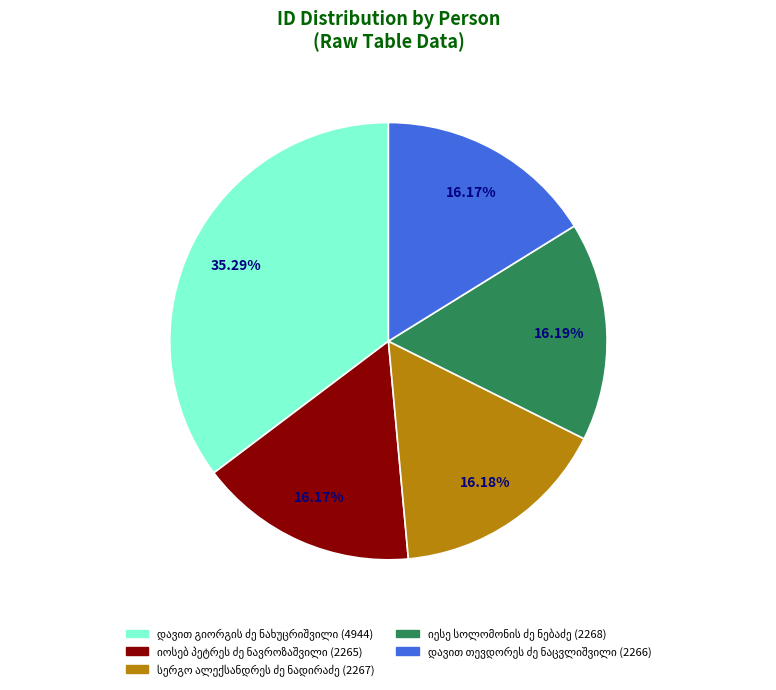

Is there a majority slice in this chart?

No